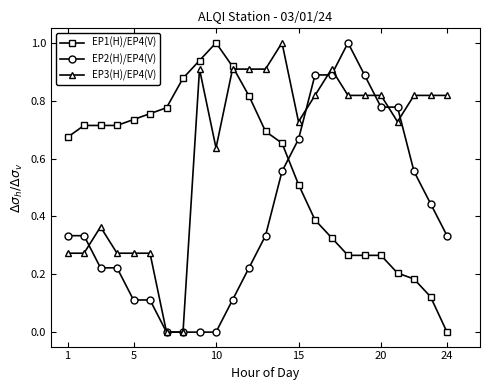

Rank the series by their average value, from lowest to highest.

EP2(H)/EP4(V), EP1(H)/EP4(V), EP3(H)/EP4(V)